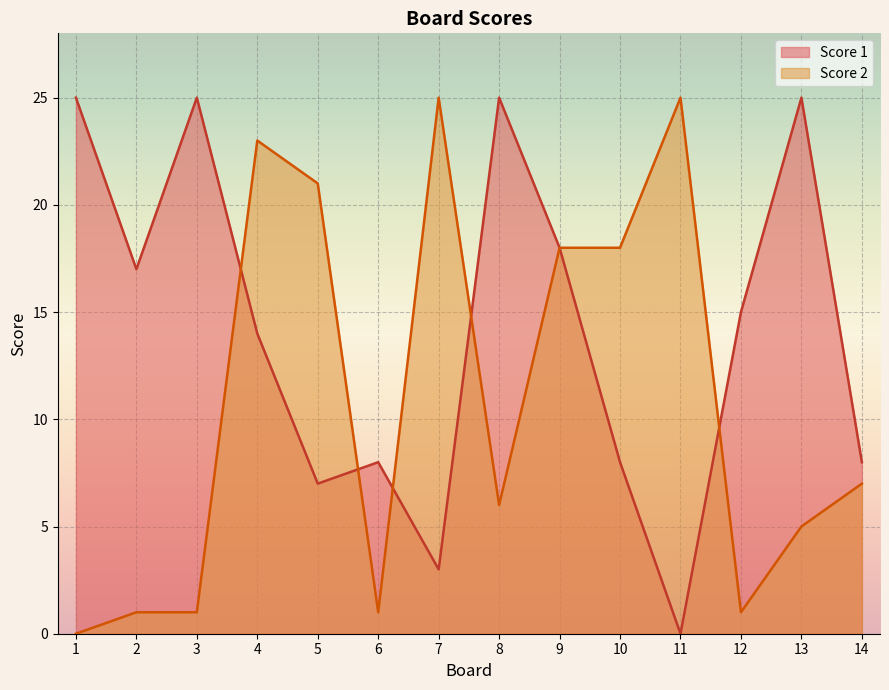

Where does the Score 2 series first go above 7?

4